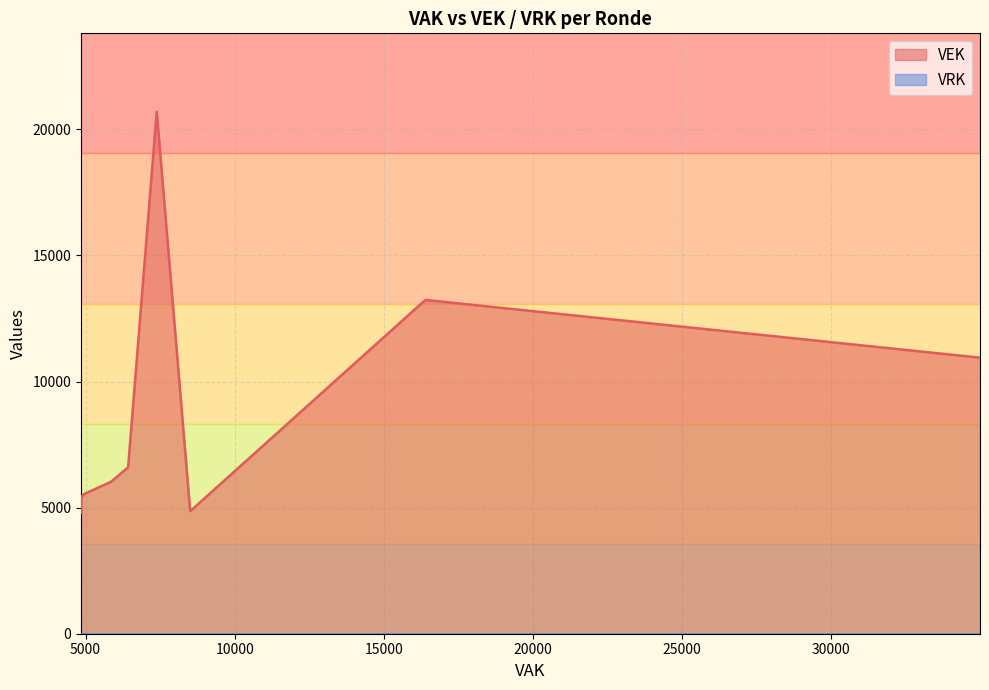

True or false: VRK and VAK intersect in this chart.

False